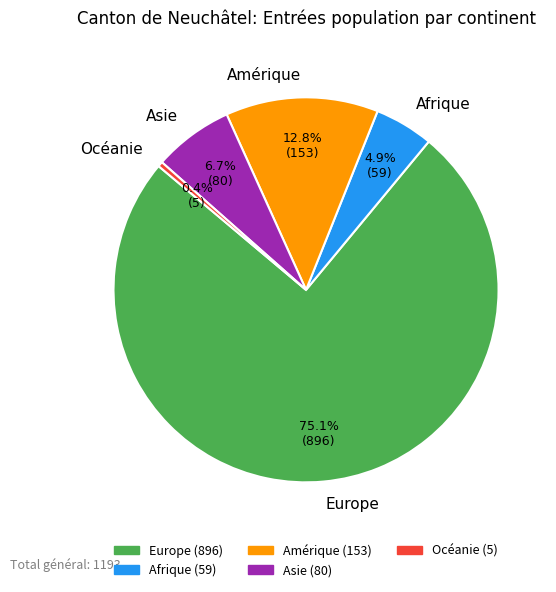

Approximately how many times larger is the value at Amérique compared to Afrique?

2.6